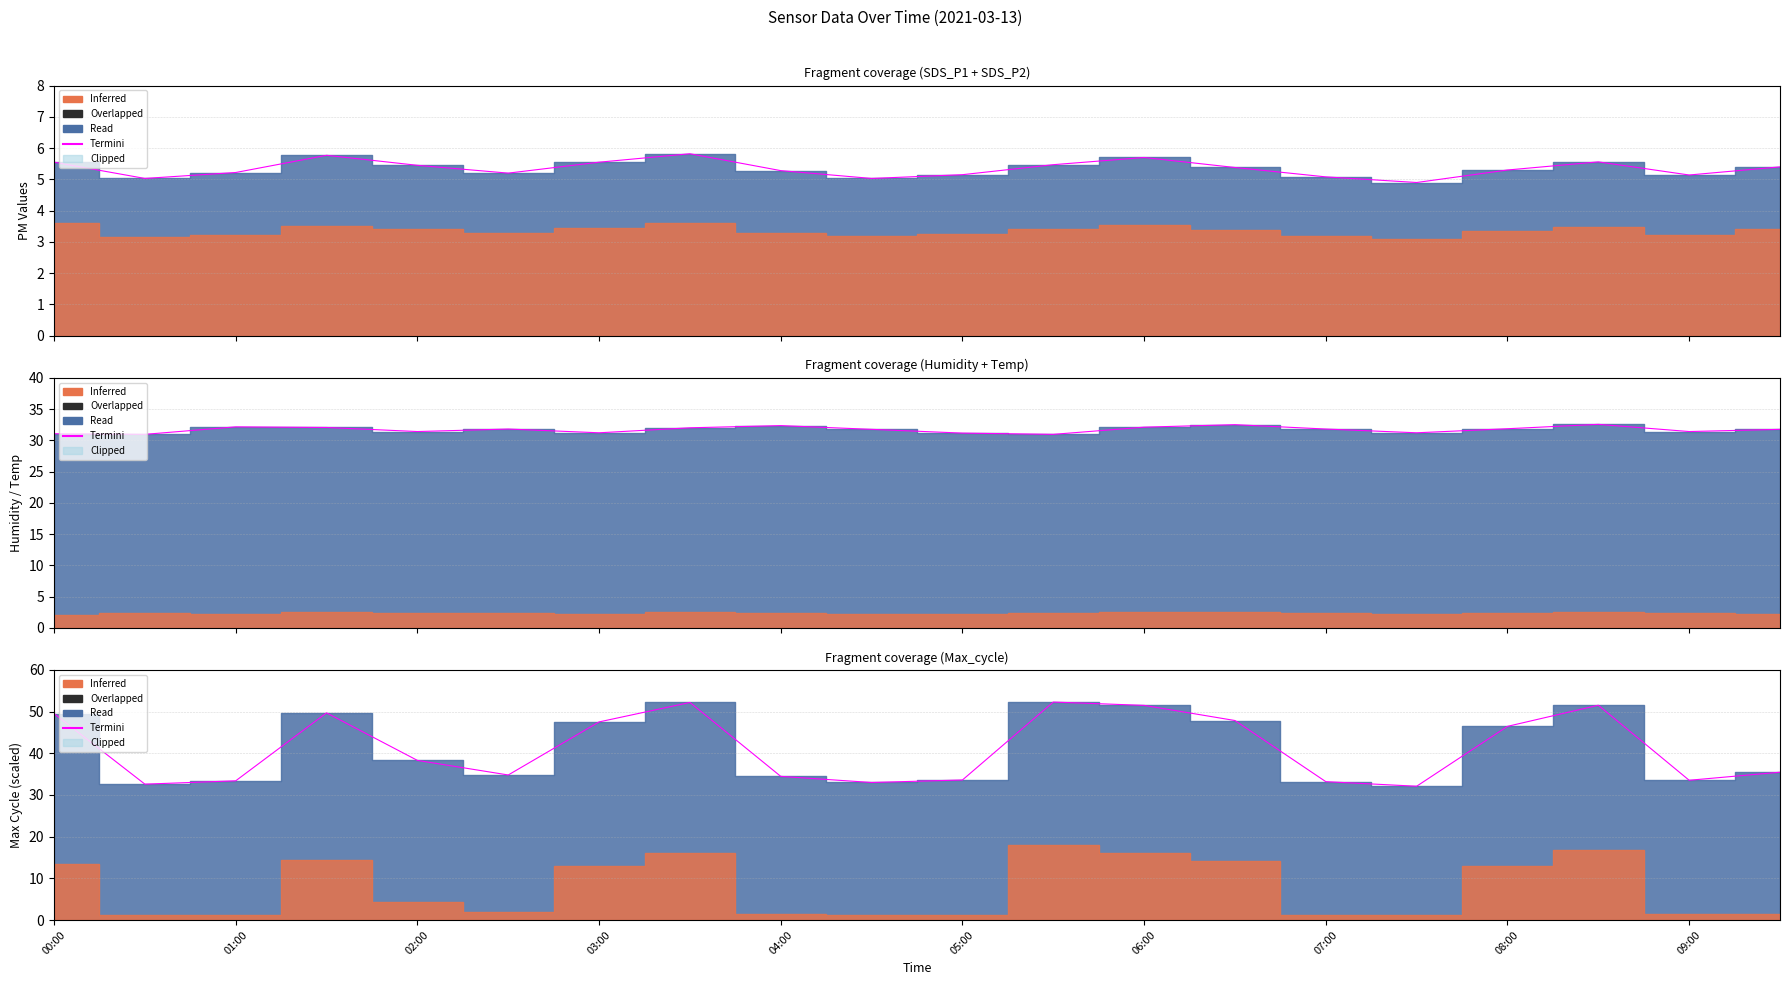

Is it true that the value at 08:00 is 46.5?

True